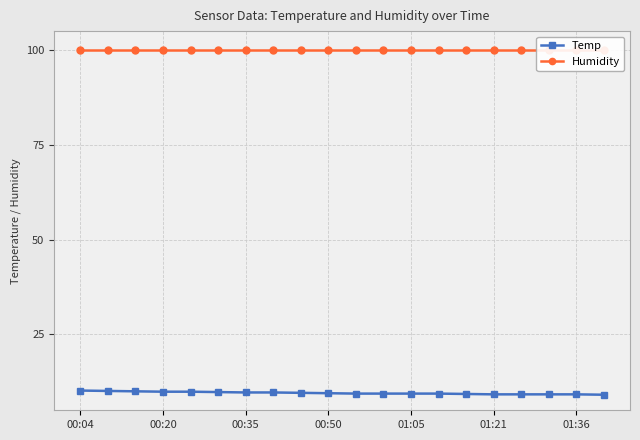

What is the average value of the Temp series?

9.6